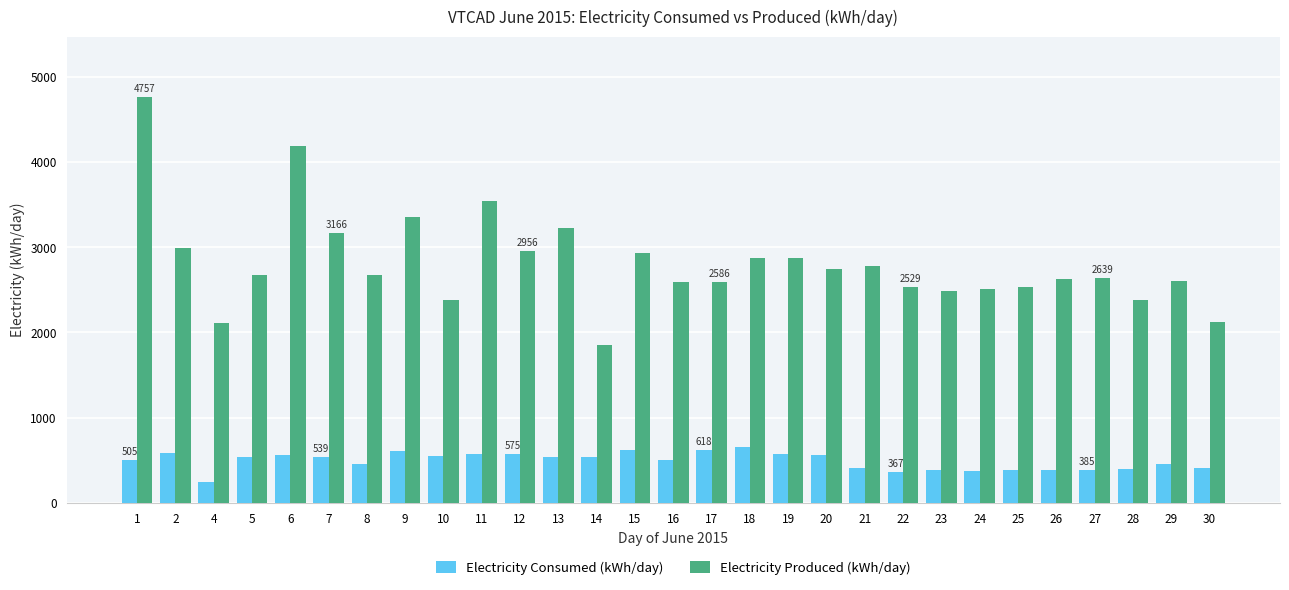

The value of Electricity Produced (kWh/day) at 30 is 2754.6. True or false?

False